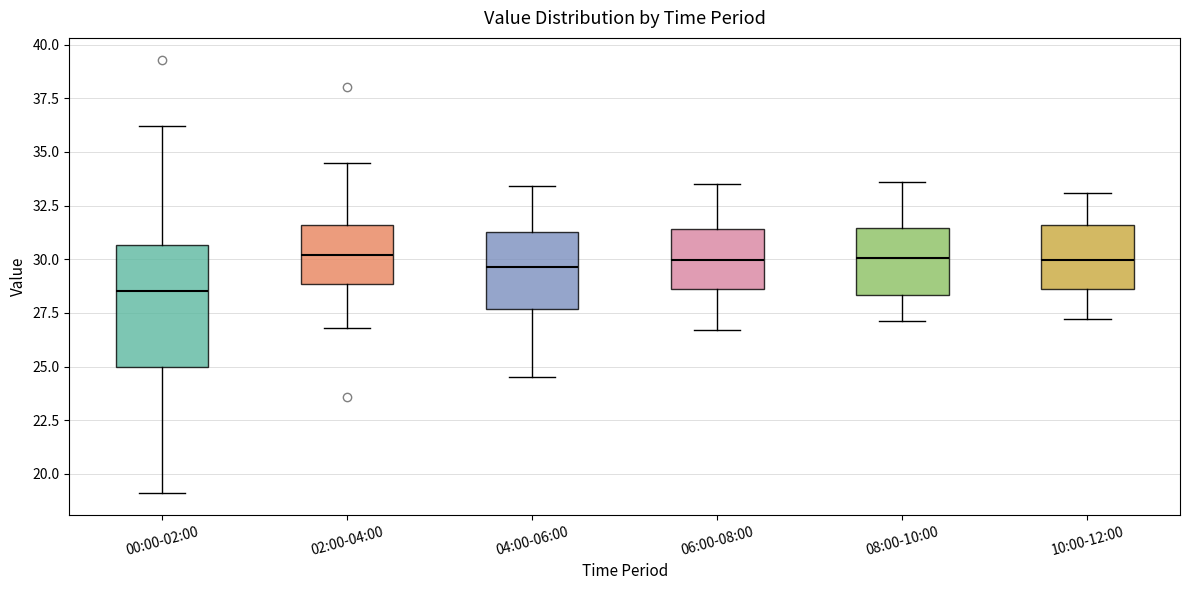

Where does the lower whisker of the box for 04:00-06:00 end on the y-axis? The values are not printed on the chart, so give them approximately, as read against the axis.

24.5